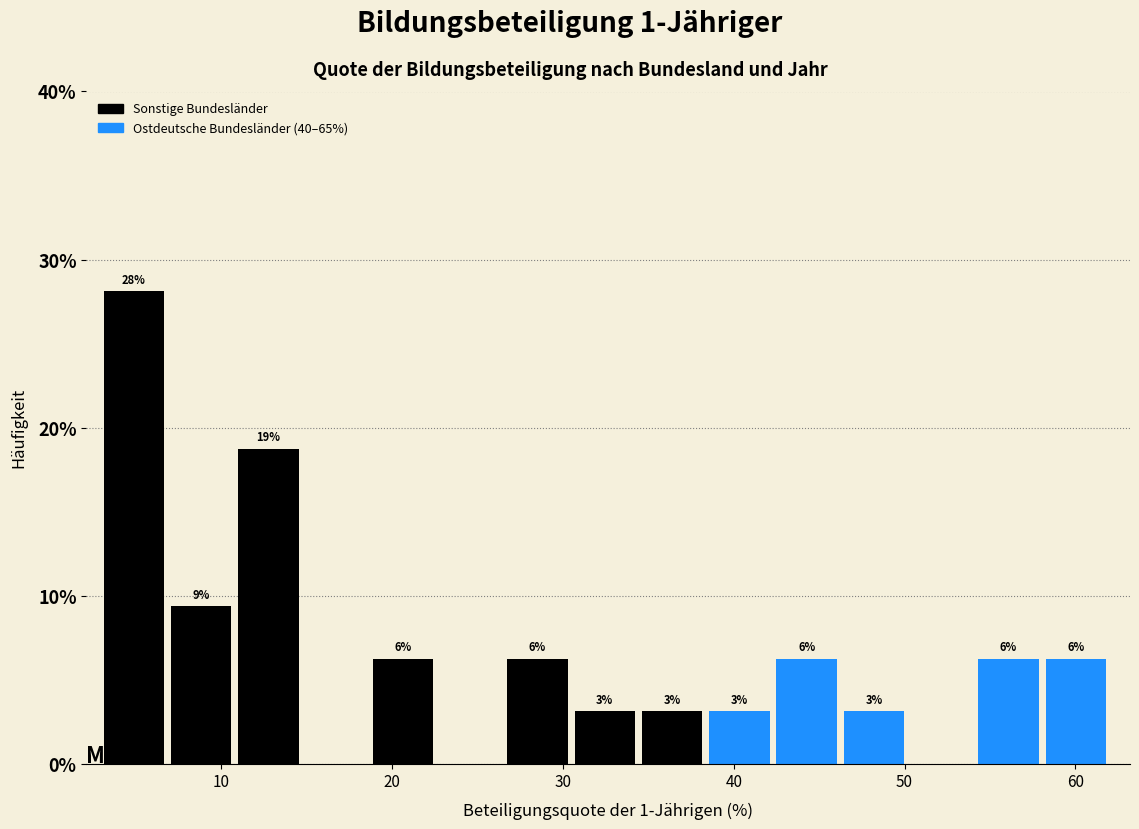

Around what value on the x-axis is the tallest bar? Give the approximate position of its centre, as read against the axis.

5